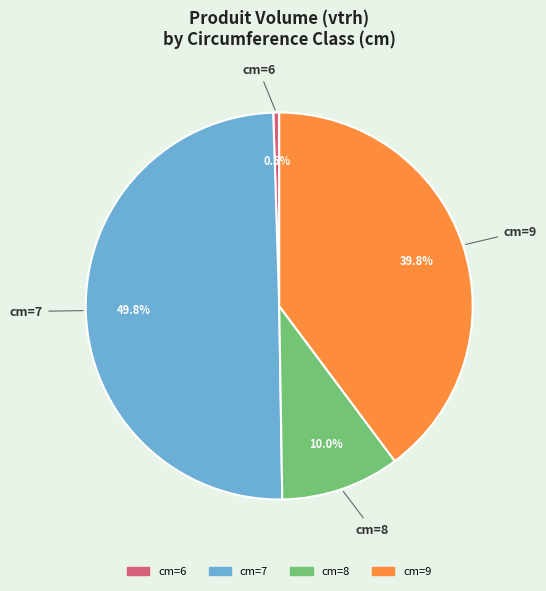

Combined, what portion of the pie is cm=6 and cm=7?

50.0%